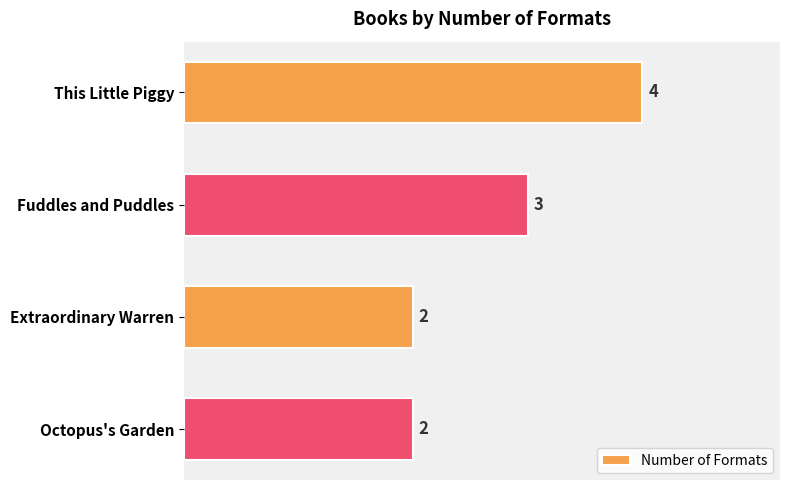

True or false: the data shows 2 at Octopus's Garden.

True